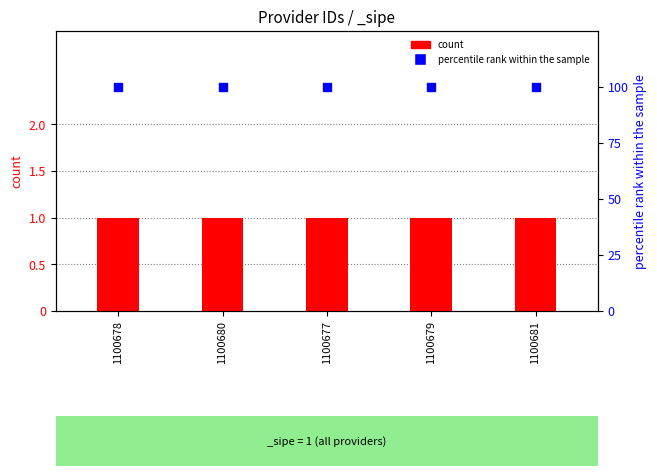

Is the value of count at 1100680 greater than the value of percentile rank within the sample at 1100677?

No